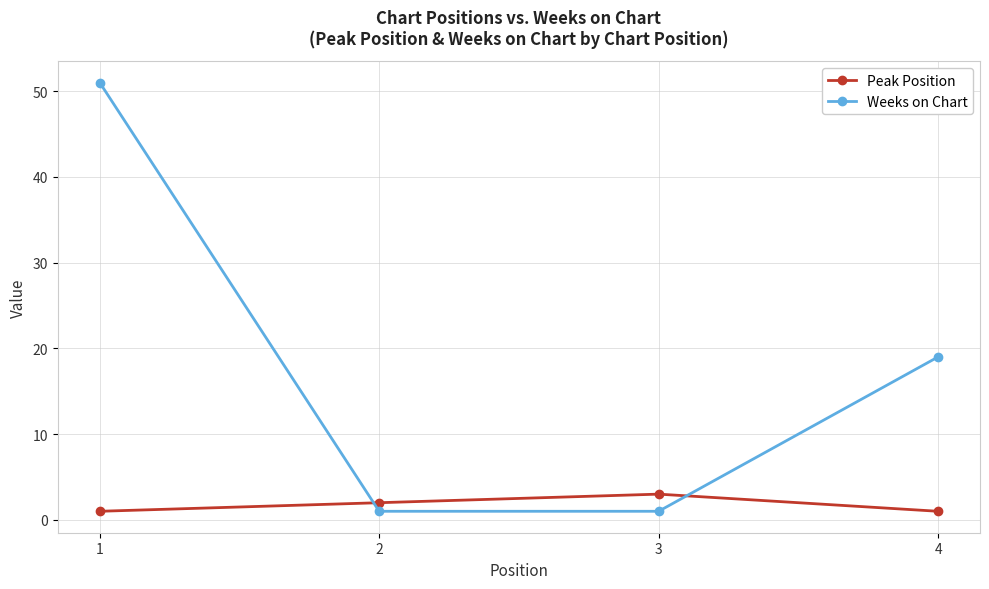

Where do Weeks on Chart and Peak Position first cross each other?

1 and 2